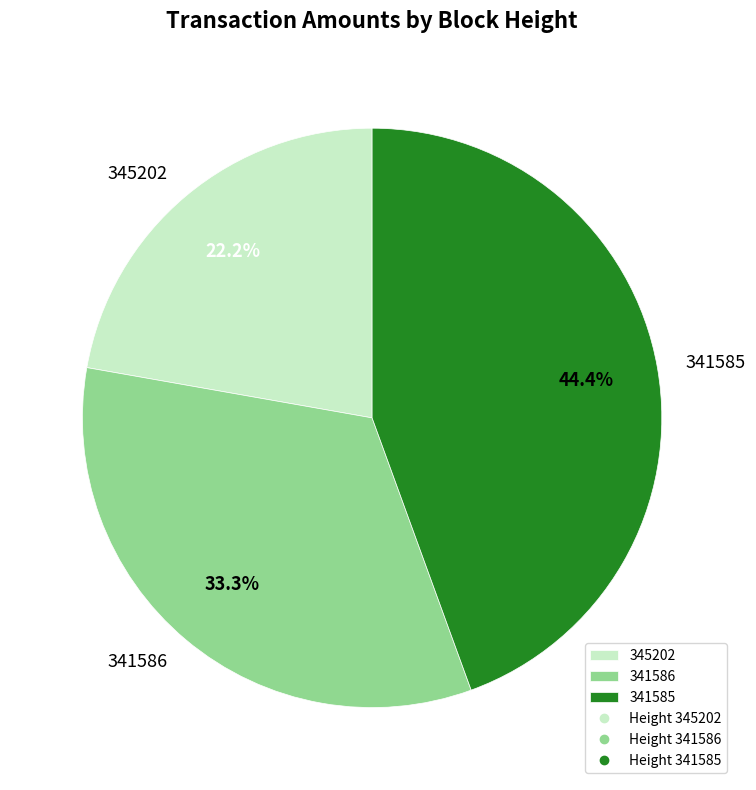

To the nearest percent, what portion does 341585 represent?

44%